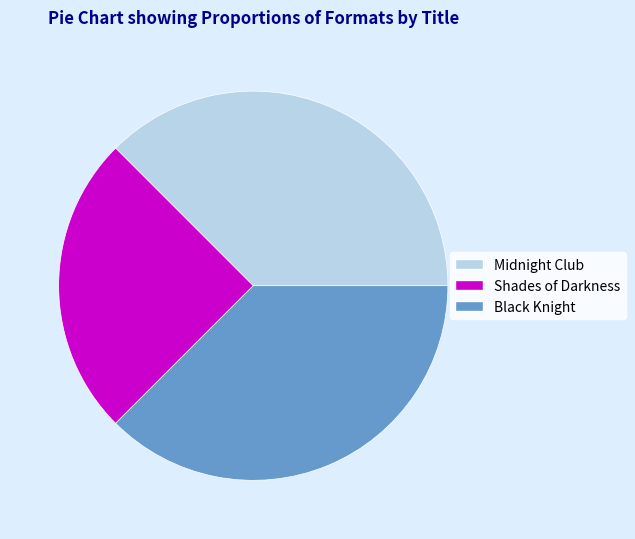

Between Shades of Darkness and Black Knight, which is larger?

Black Knight